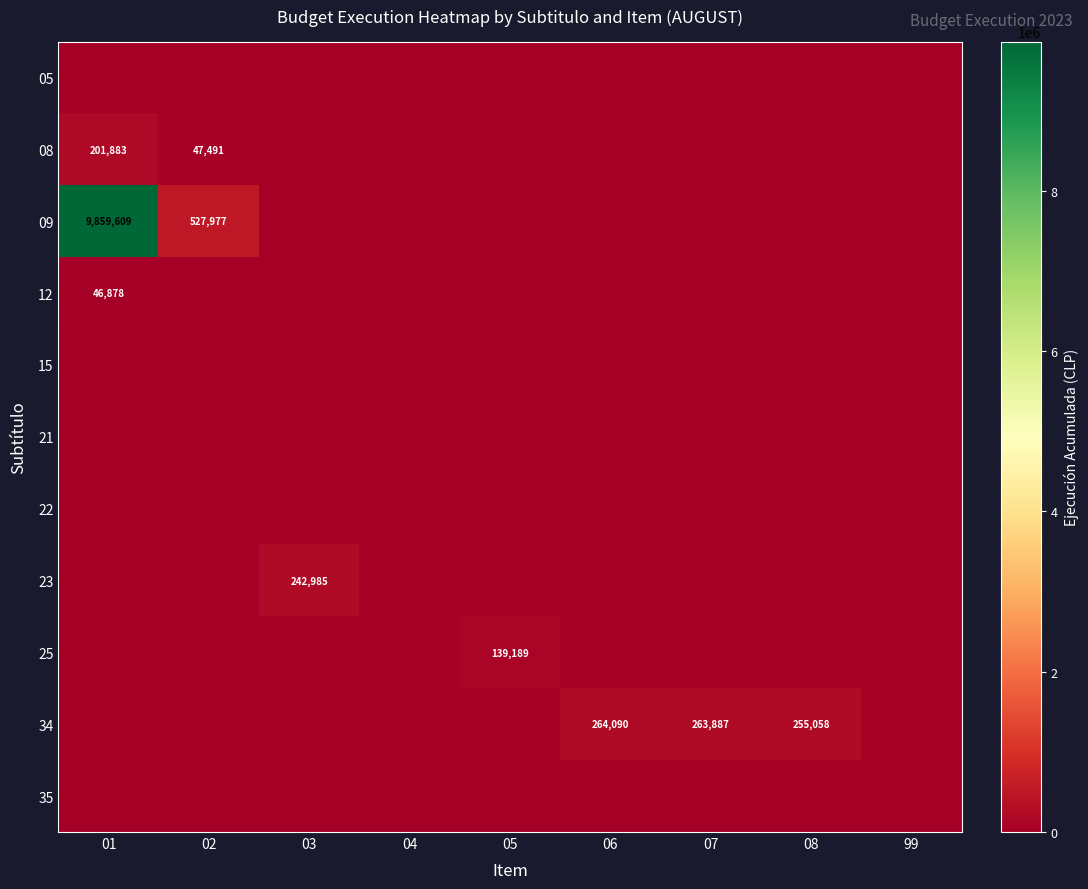

True or false: 34 has a value of 263887 at 07.

True